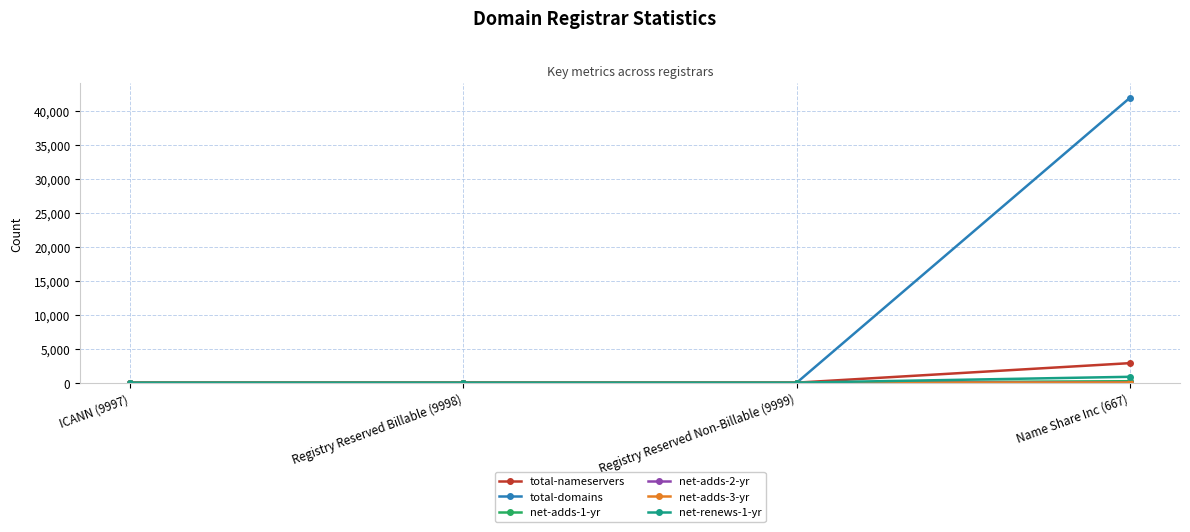

Which series has the largest total across all categories?

total-domains